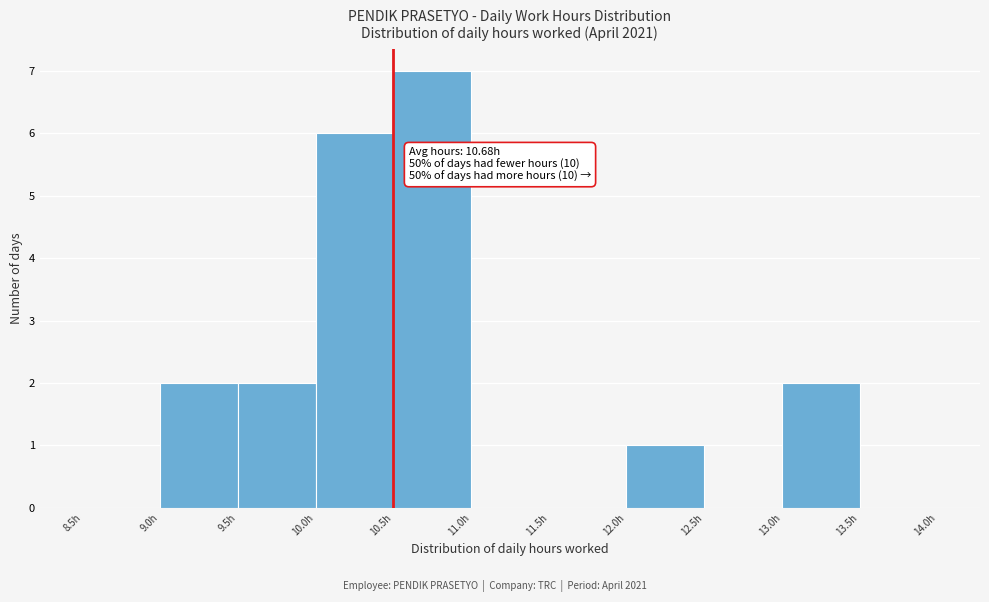

Over which range of the x-axis is the bar tallest?

10.5 to 11.0